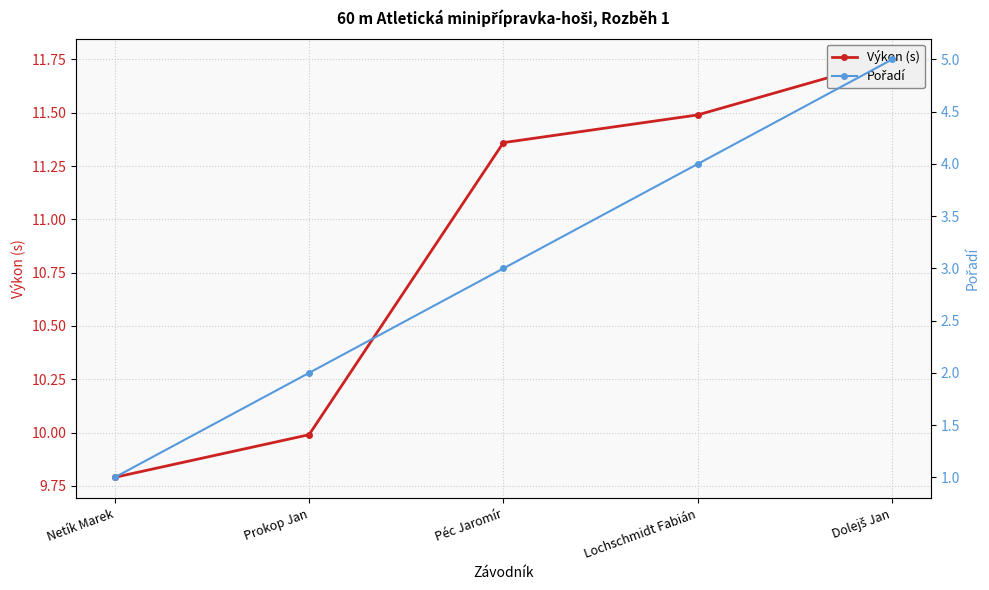

At how many categories does at least one series exceed 3?

5